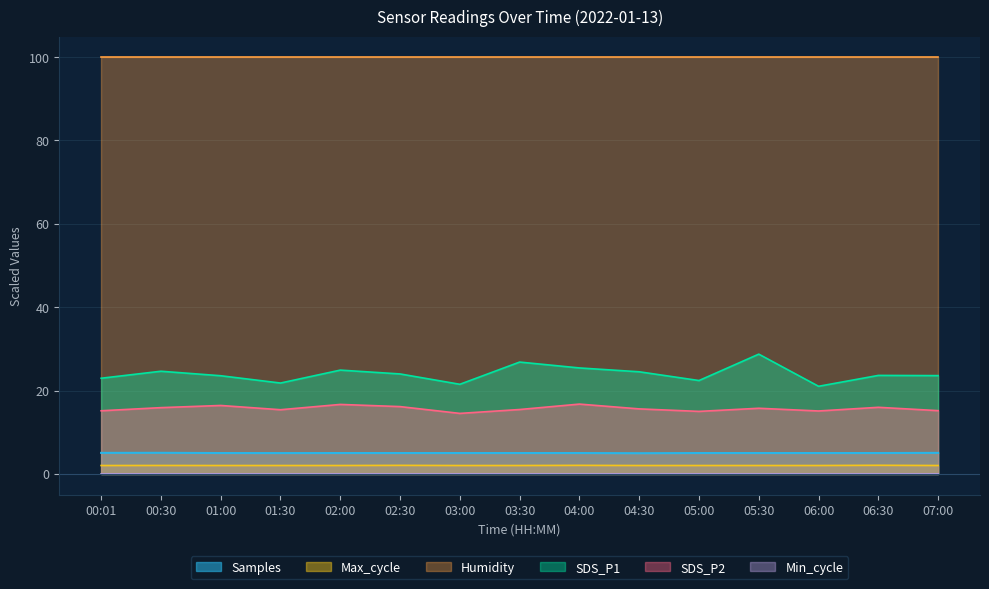

True or false: Max_cycle has more than 0 interior local peaks.

True